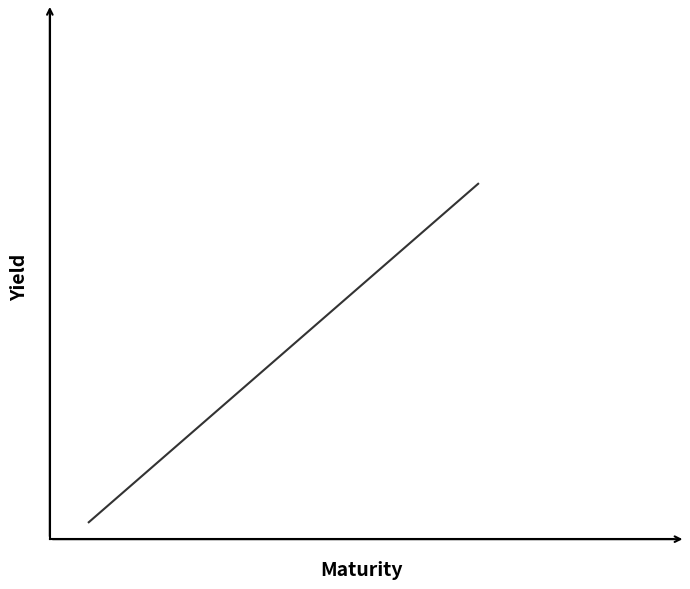

Reading left to right, list all the values displayed in this chart.

0	1